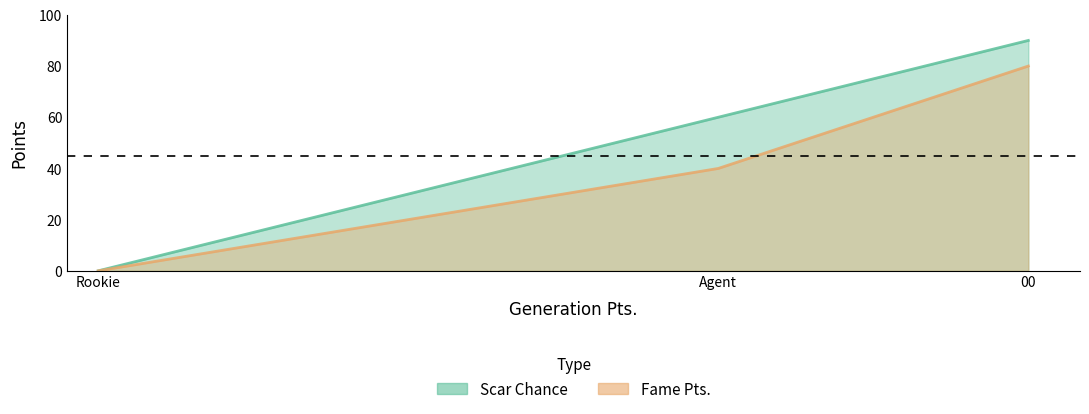

Which category has the lowest value in the Scar Chance series?

Rookie